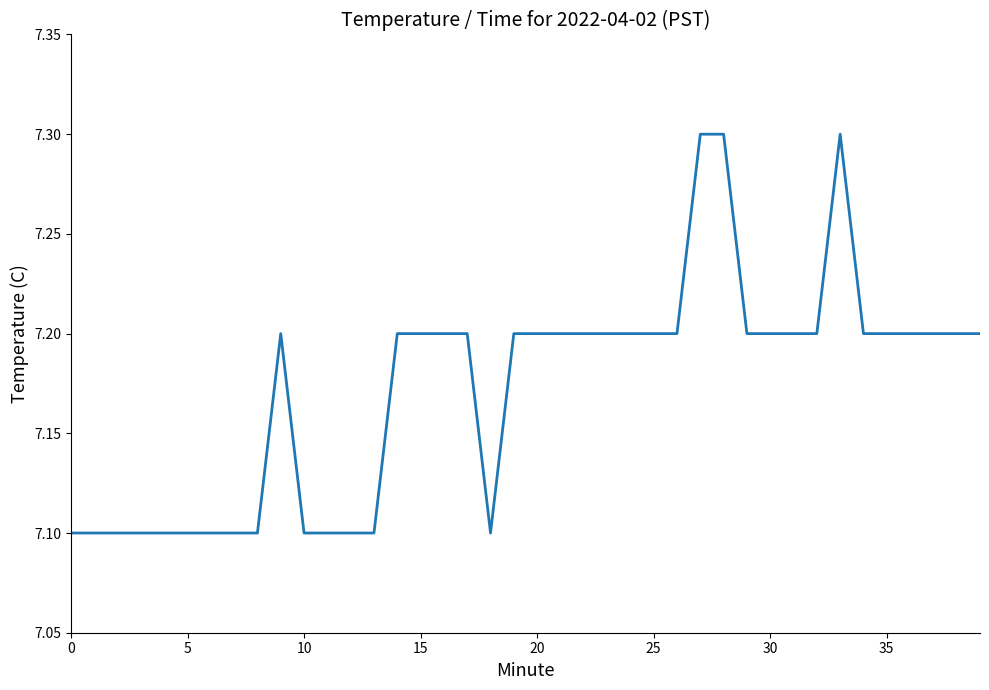

What is the minimum value shown in the chart?

7.1